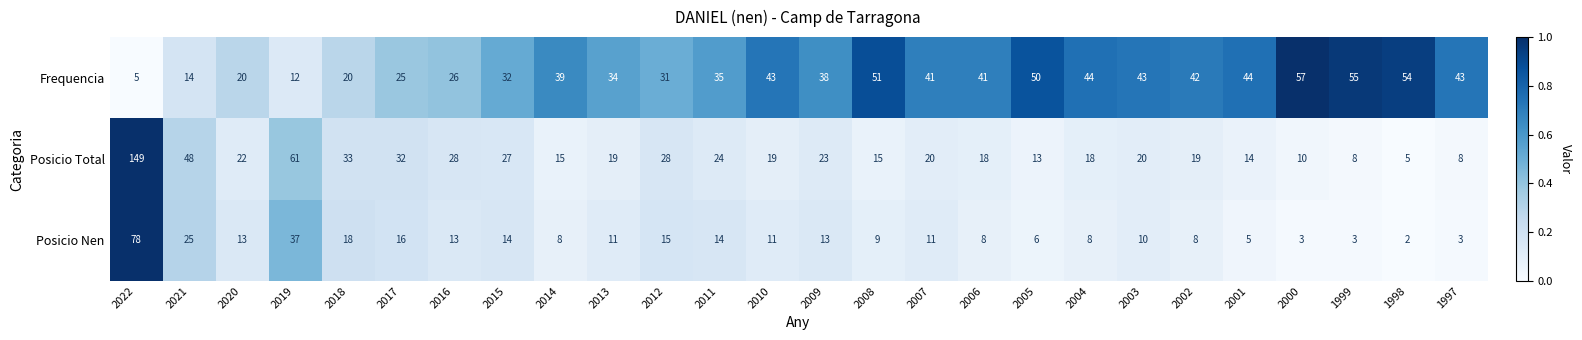

Which series has the largest range (max minus min)?

Posicio Total